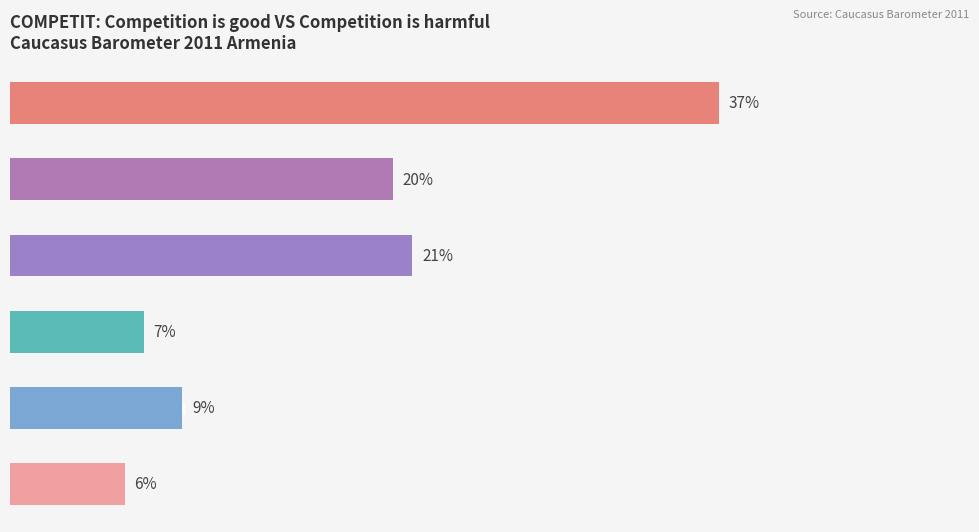

Rank the categories by value from highest to lowest.

Competition is good, 3, 2, Competition is harmful, 4, DK/RA